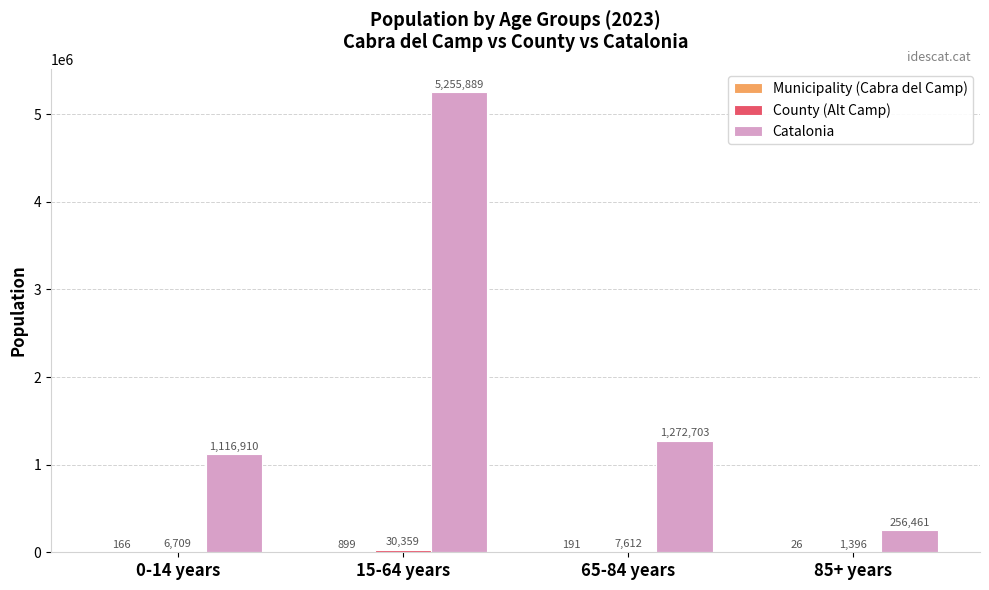

What is the highest value of the Catalonia series?

5255889